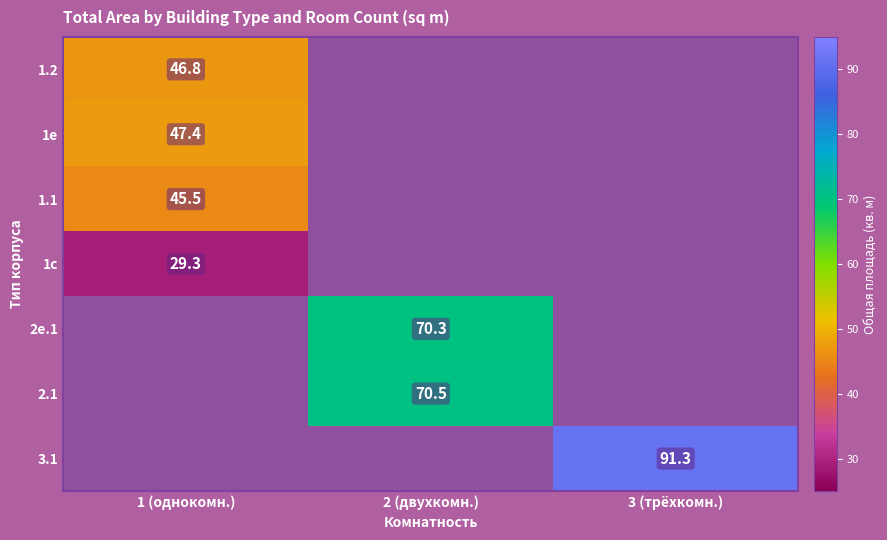

The 2.1 series shows 94.7 at 2 (двухкомн.). True or false?

False